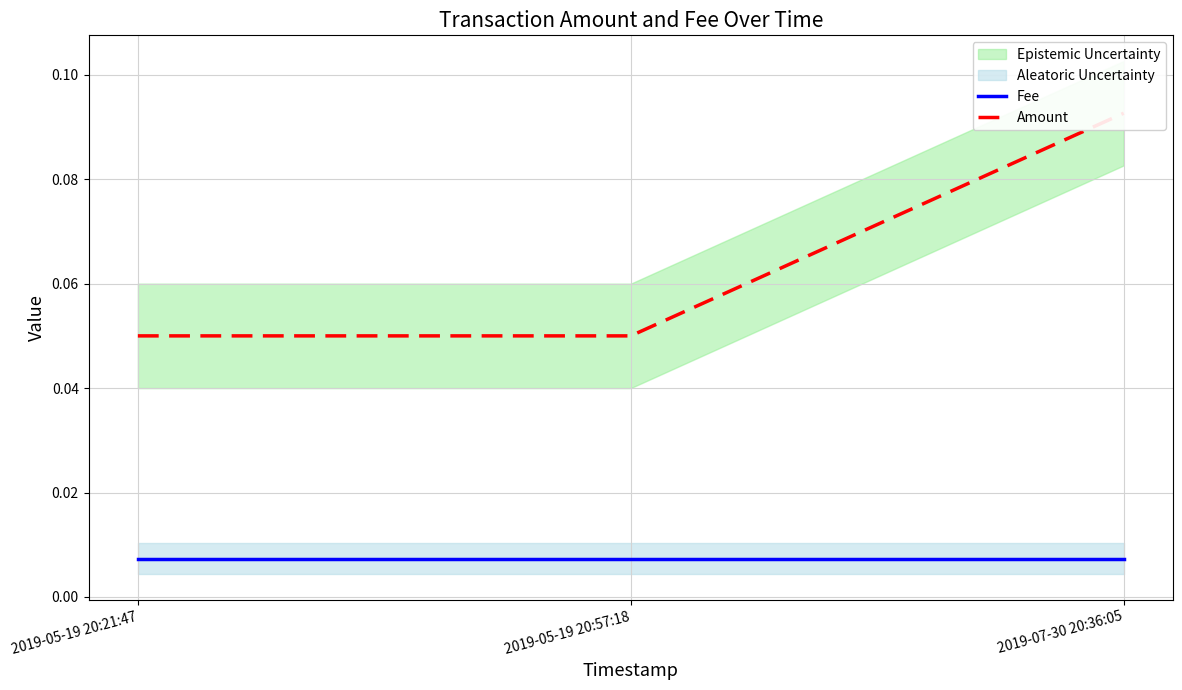

How many series are shown in this chart?

2